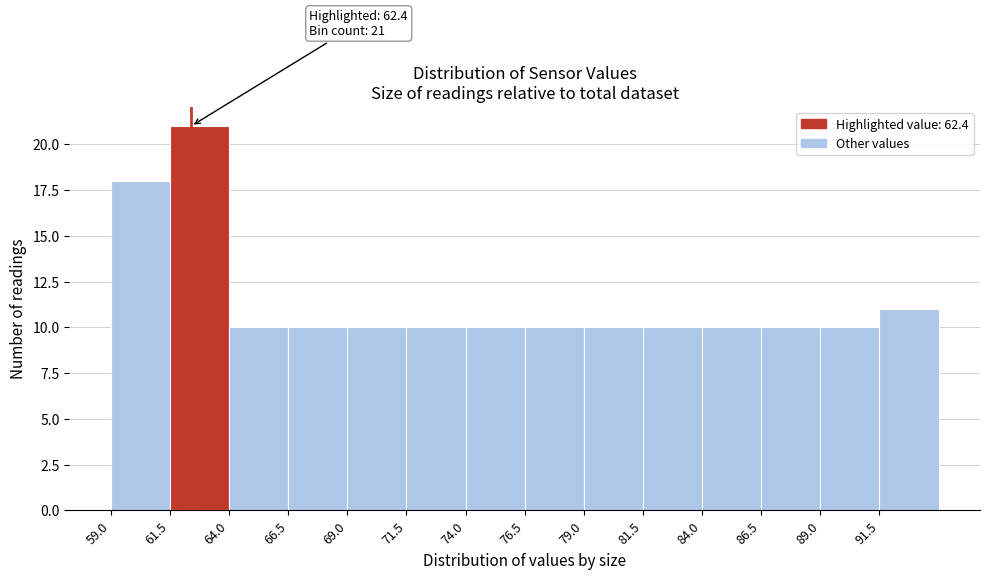

Over which range of the x-axis is the bar tallest?

61.5 to 64.0